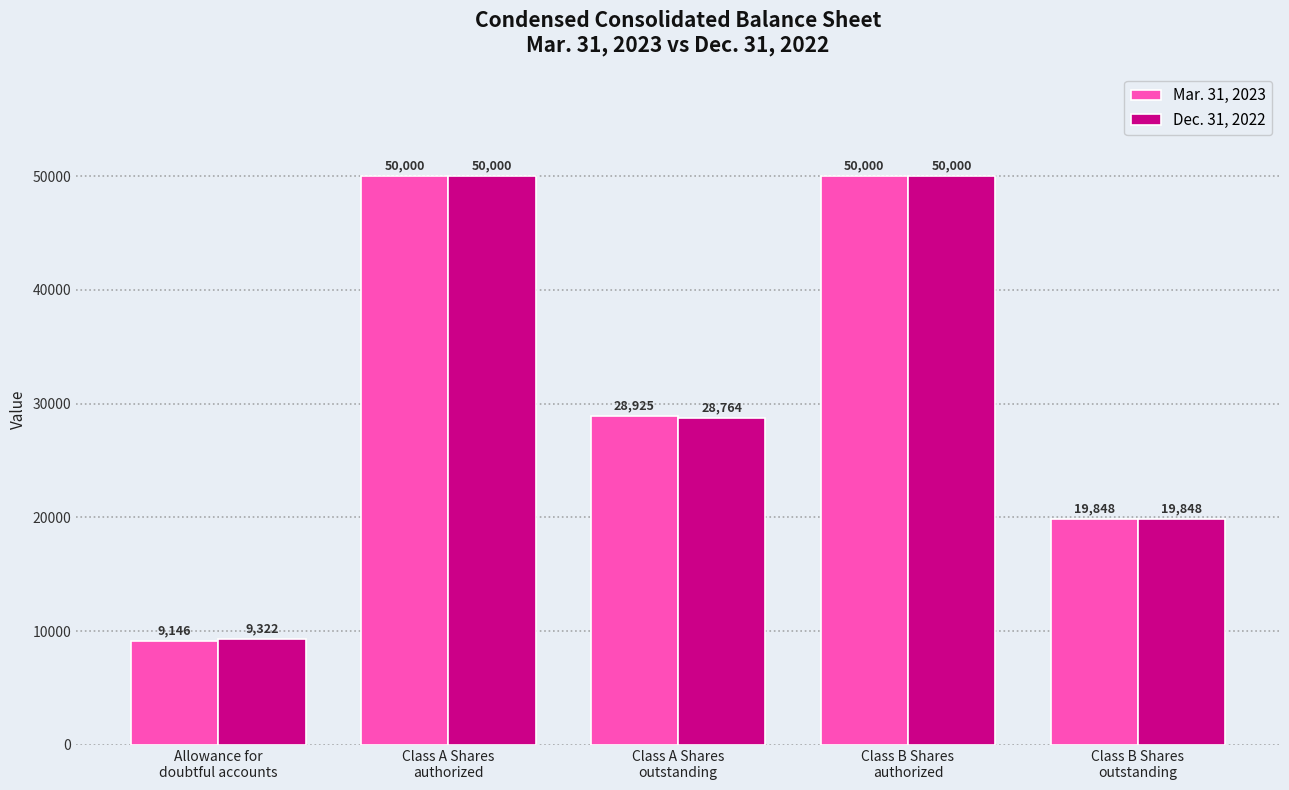

How many bars are there in each group?

2